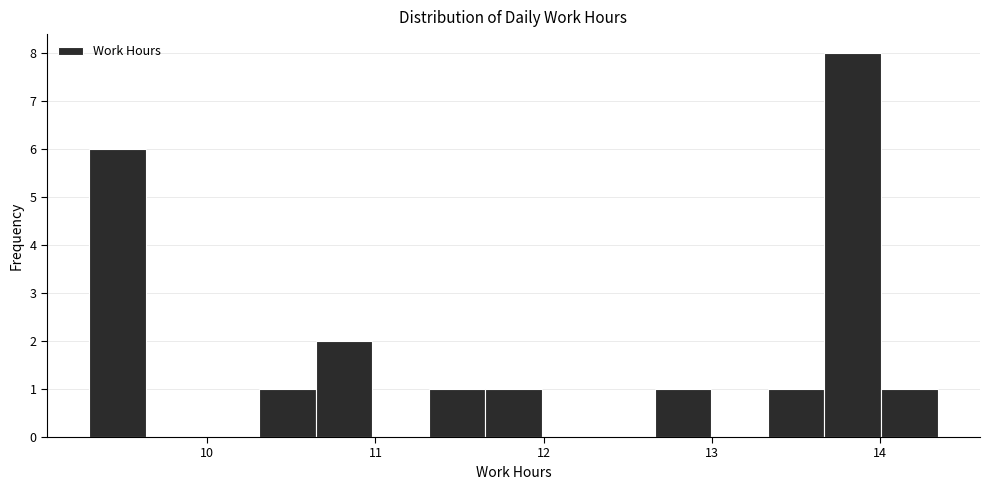

Read against the x-axis, roughly where is the centre of the tallest bar?

13.8